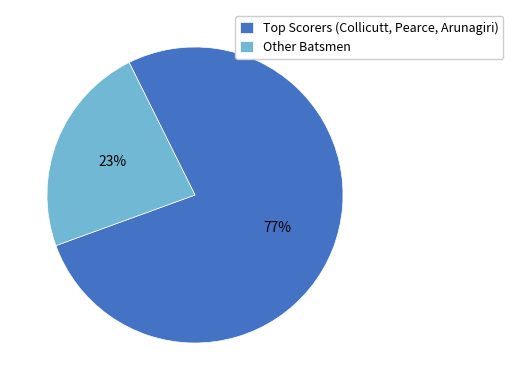

To the nearest percent, what portion does Other Batsmen represent?

23%